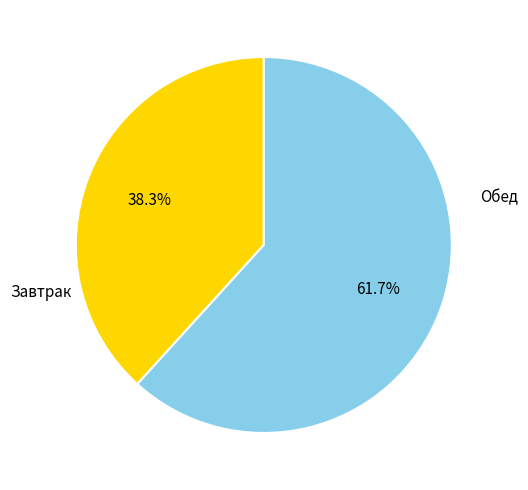

Which has a higher value, Обед or Завтрак?

Обед